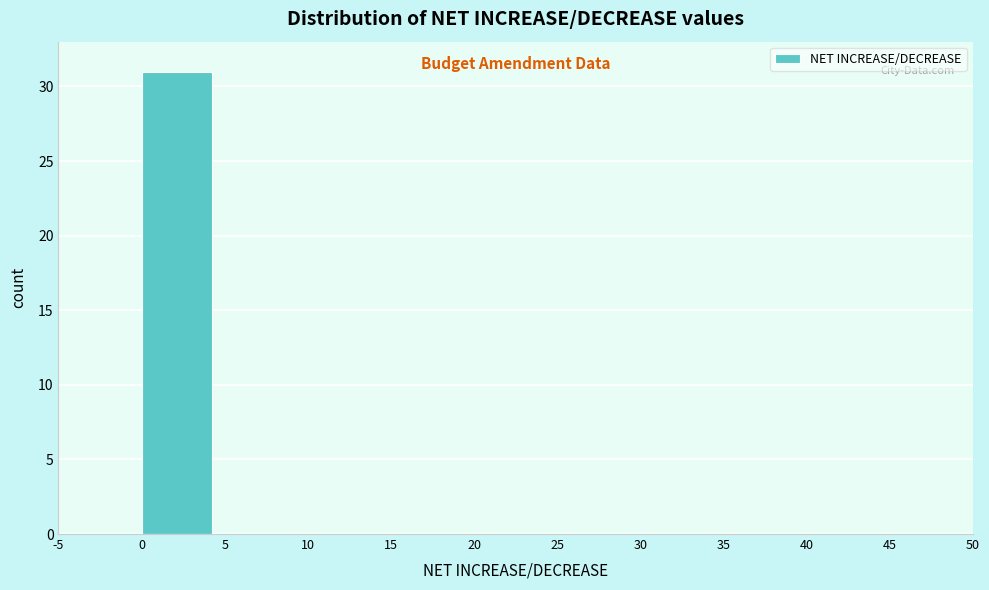

Reading left to right, list every bar in this chart as the range it spans on the x-axis followed by its height. The values are not printed on the chart, so give them approximately, as read against the axis.

-5 to 0: 0
0 to 5: 31
5 to 10: 0
10 to 15: 0
15 to 20: 0
20 to 25: 0
25 to 30: 0
30 to 35: 0
35 to 40: 0
40 to 45: 0
45 to 50: 0